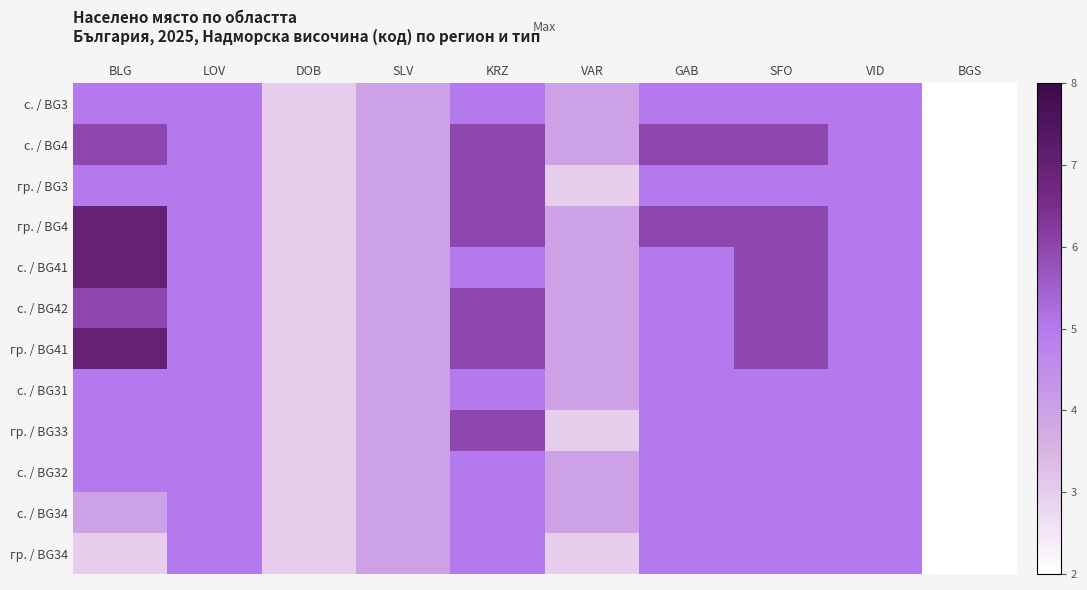

At which category is the sum across all series the highest?

KRZ